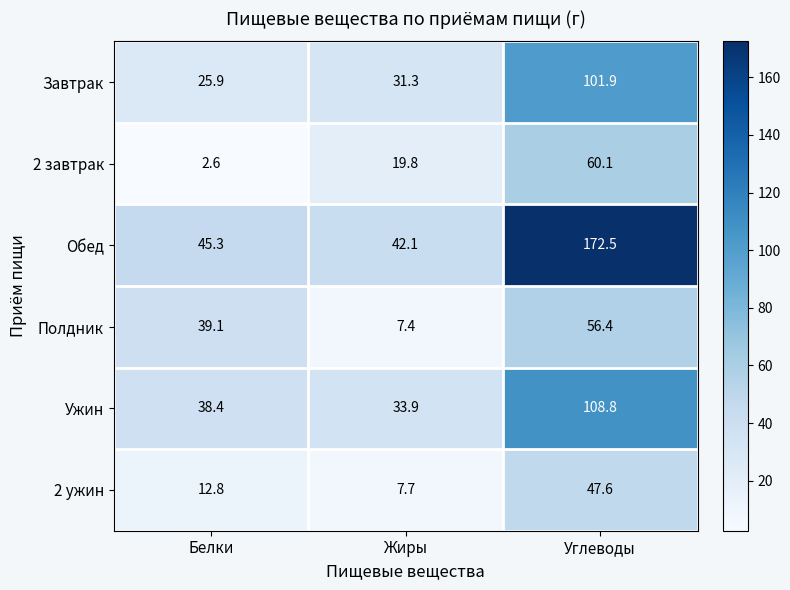

Reading left to right, what are all the values shown in this chart?

Завтрак: 25.9	31.3	101.9
2 завтрак: 2.6	19.8	60.1
Обед: 45.3	42.1	172.5
Полдник: 39.1	7.4	56.4
Ужин: 38.4	33.9	108.8
2 ужин: 12.8	7.7	47.6